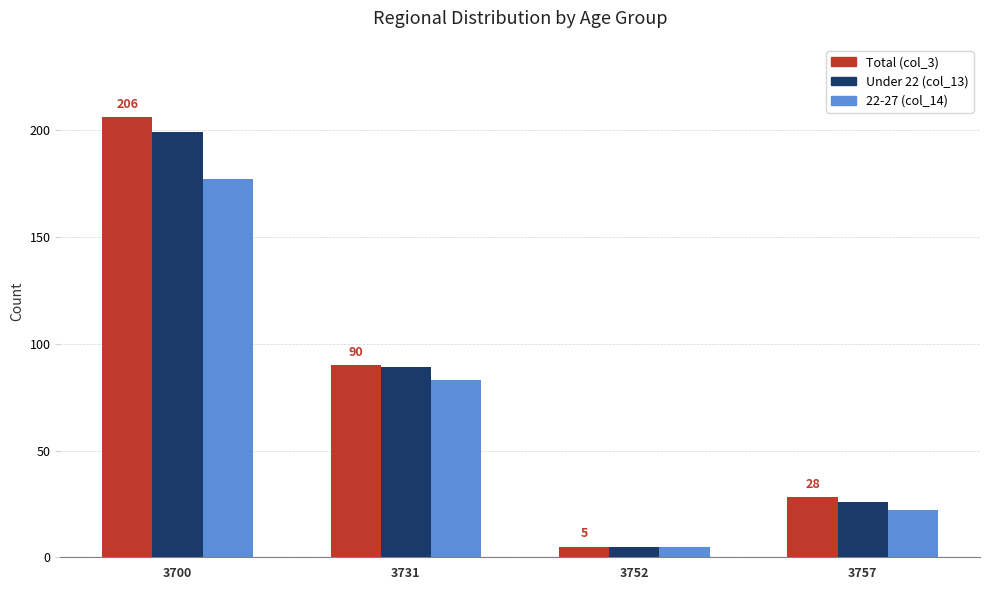

The value of Under 22 (col_13) at 3700 is 199. True or false?

True